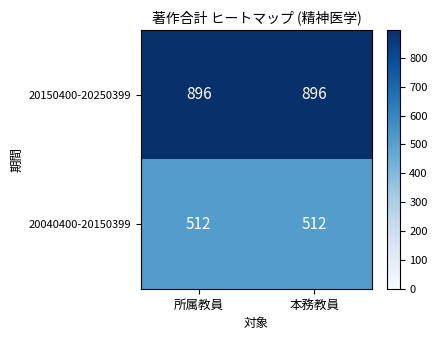

Is the value of 20150400-20250399 at 本務教員 greater than the value of 20040400-20150399 at 所属教員?

Yes